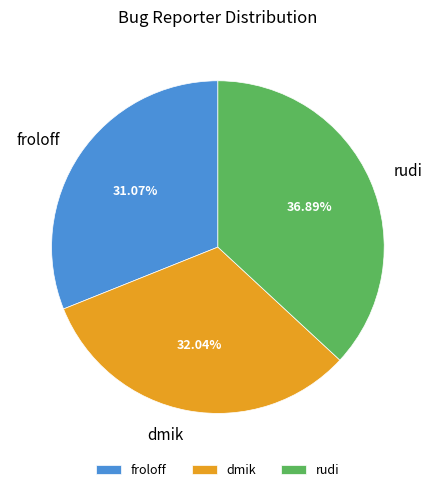

Between dmik and rudi, which is larger?

rudi